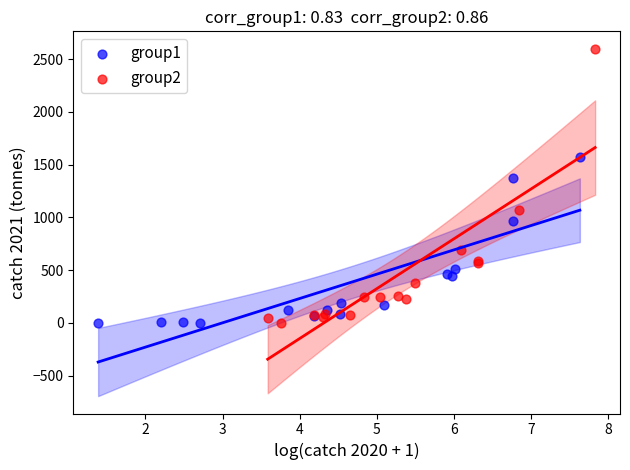

Which series has the largest Y range (max minus min)?

group2